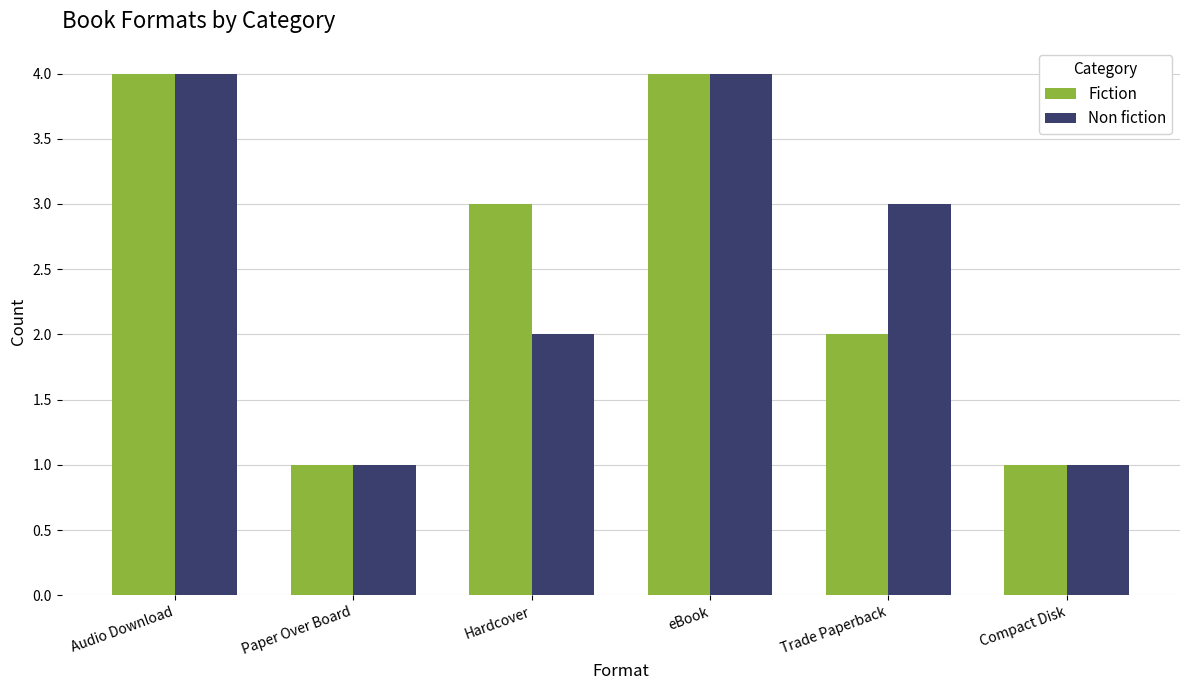

Is the value of Non fiction at Audio Download greater than the value of Fiction at Trade Paperback?

Yes